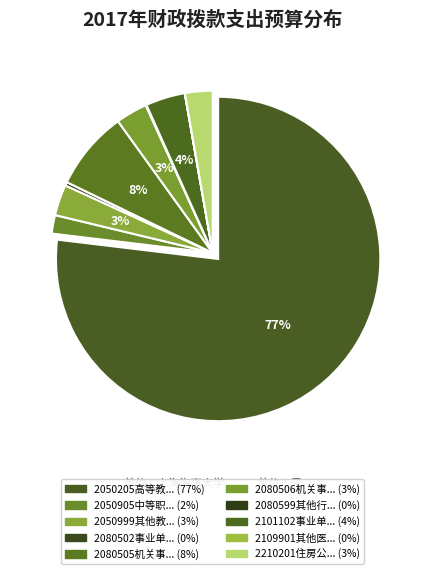

To the nearest percent, what is the difference between the largest and smallest slice percentages?

77%